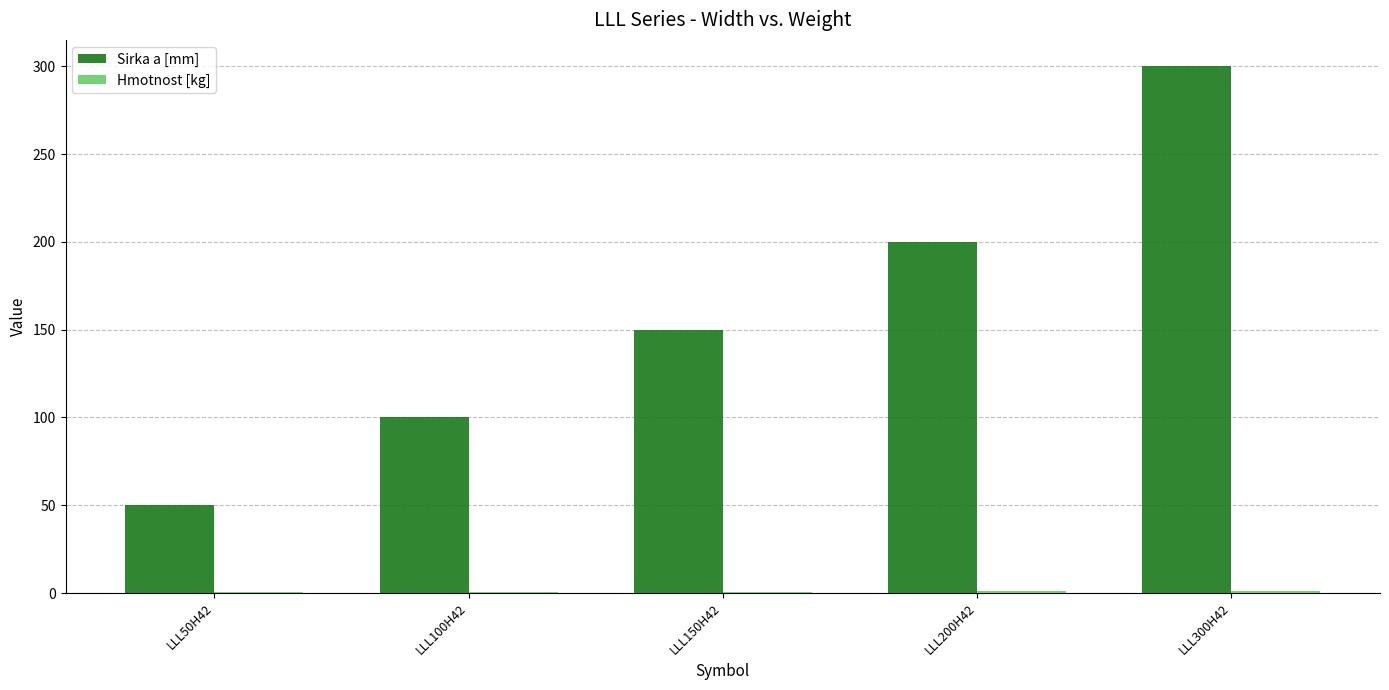

How many categories are shown in the chart?

5